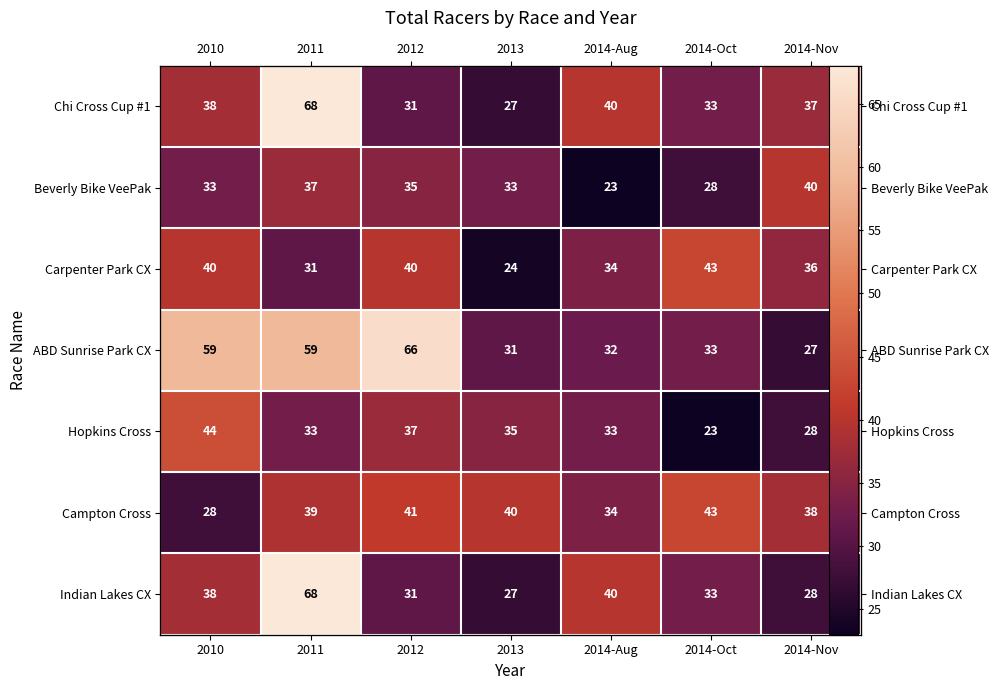

Count the Carpenter Park CX values in the range 31 to 40.

5